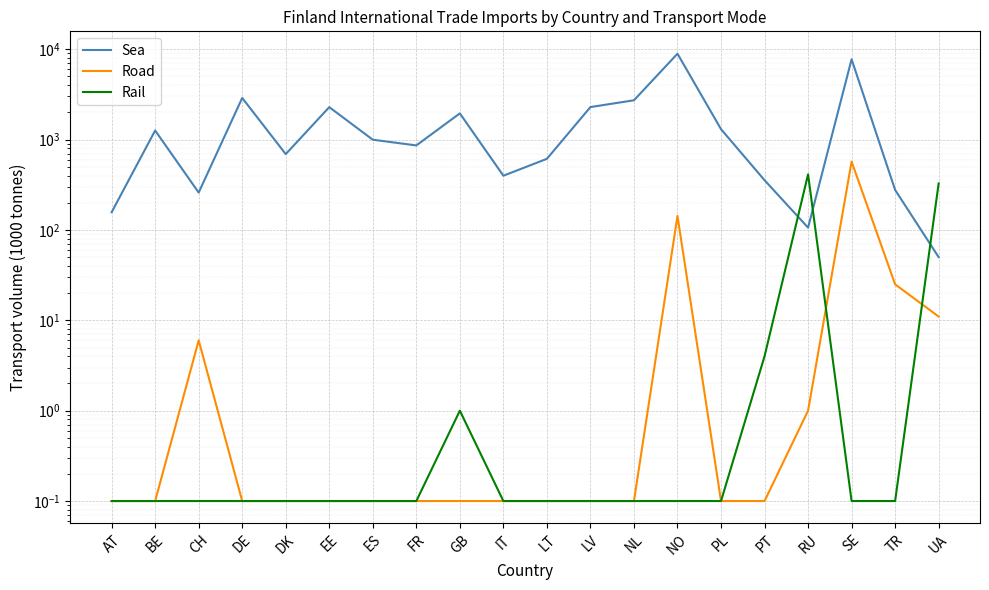

At which category is the sum across all series the highest?

NO